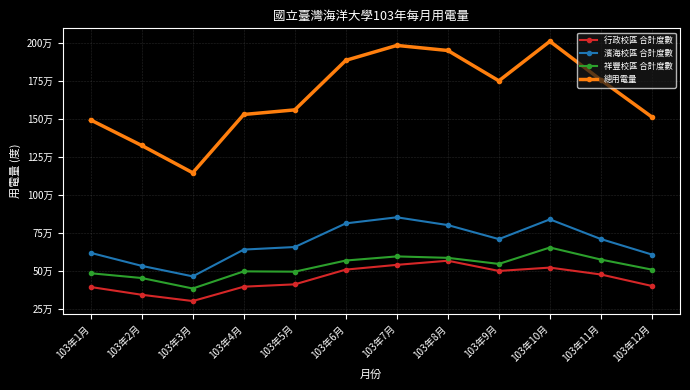

Reading left to right, transcribe all the data shown in this chart.

行政校區 合計度數: 103年1月=392000	103年2月=341000	103年3月=299600	103年4月=394200	103年5月=409600	103年6月=506600	103年7月=537800	103年8月=565000	103年9月=497800	103年10月=519800	103年11月=474400	103年12月=398800
濱海校區 合計度數: 103年1月=616800	103年2月=531200	103年3月=462000	103年4月=638400	103年5月=655200	103年6月=810800	103年7月=850800	103年8月=799600	103年9月=707200	103年10月=837200	103年11月=707600	103年12月=605600
祥豐校區 合計度數: 103年1月=482600	103年2月=451200	103年3月=382200	103年4月=495000	103年5月=493000	103年6月=566400	103年7月=593400	103年8月=584000	103年9月=544000	103年10月=652000	103年11月=572600	103年12月=506400
總用電量: 103年1月=1491400	103年2月=1323400	103年3月=1143800	103年4月=1527600	103年5月=1557800	103年6月=1883800	103年7月=1982000	103年8月=1948600	103年9月=1749000	103年10月=2009000	103年11月=1754600	103年12月=1510800